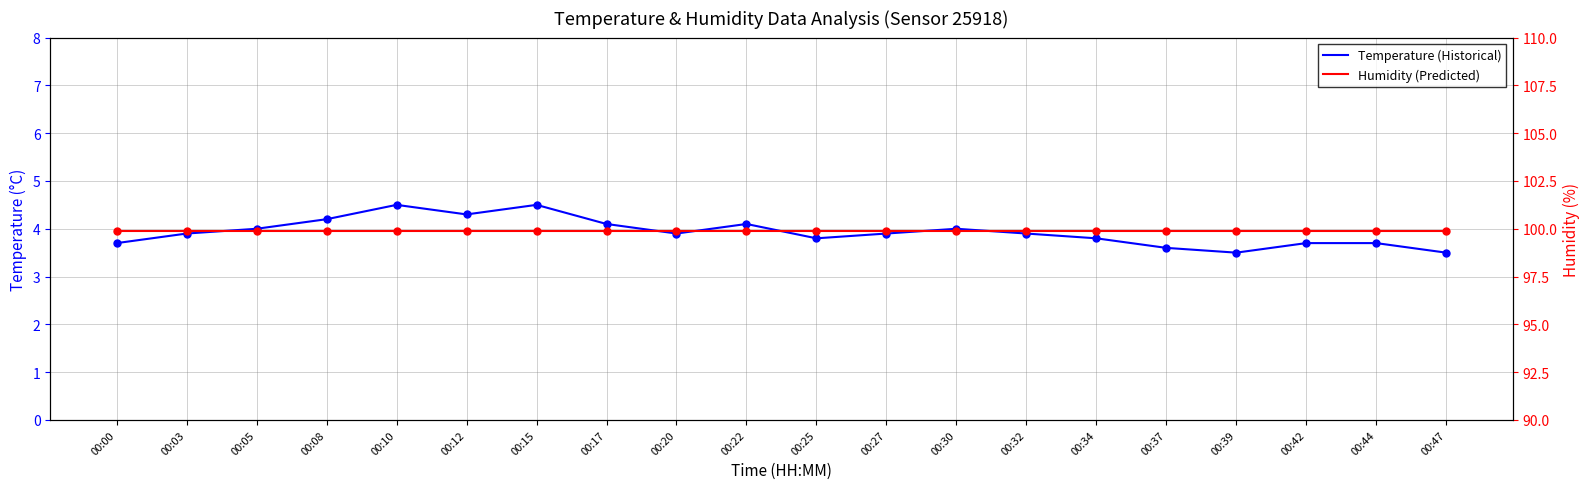

Which series changed the most between 00:12 and 00:39?

Temperature (Historical)